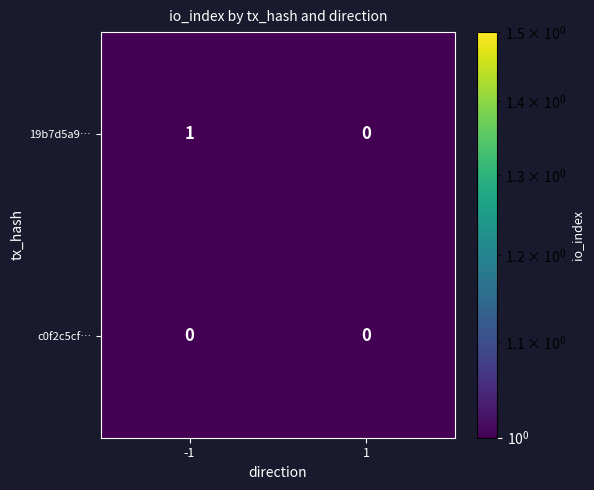

Reading left to right, transcribe all the data shown in this chart.

19b7d5a9…: -1=1	1=0
c0f2c5cf…: -1=0	1=0